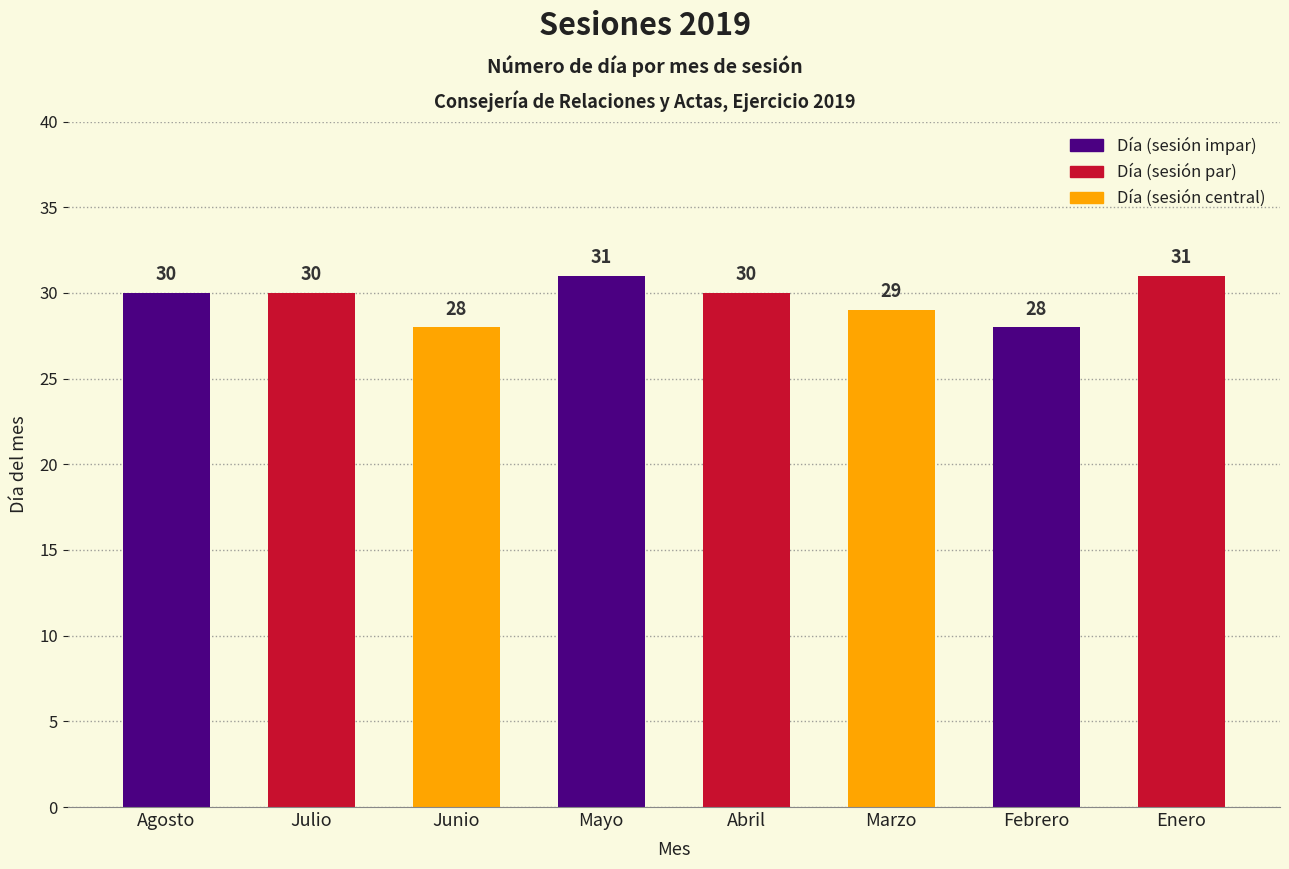

What is the maximum value shown in the chart?

31